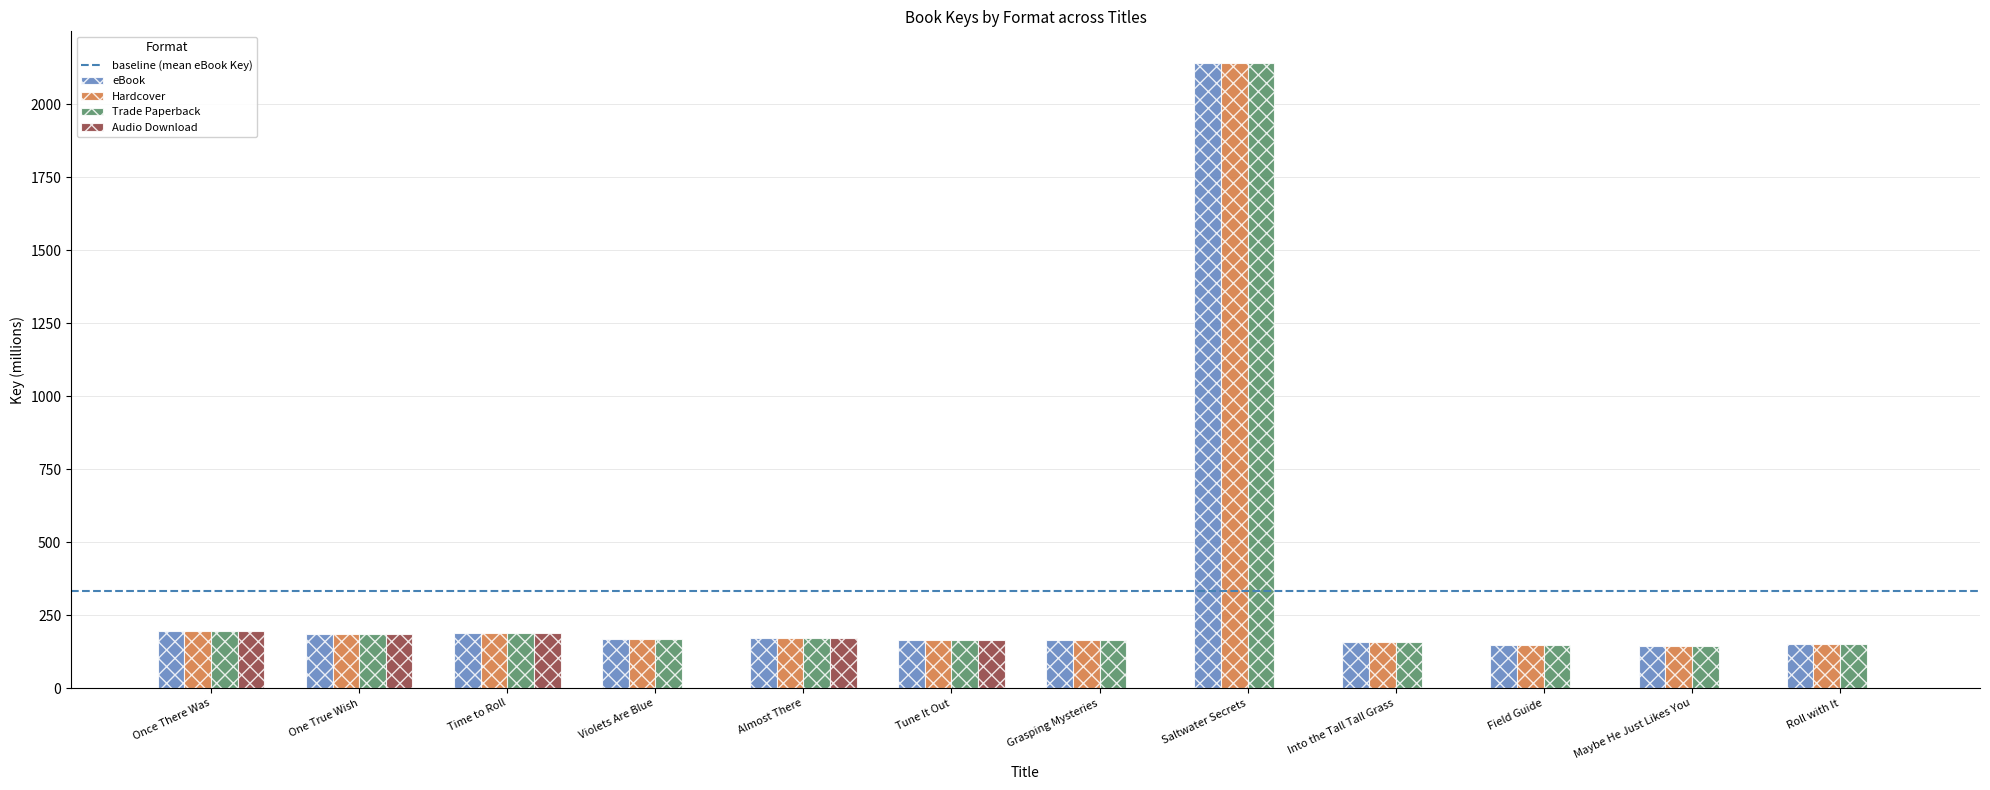

The eBook series shows 194.3 at Once There Was. True or false?

True